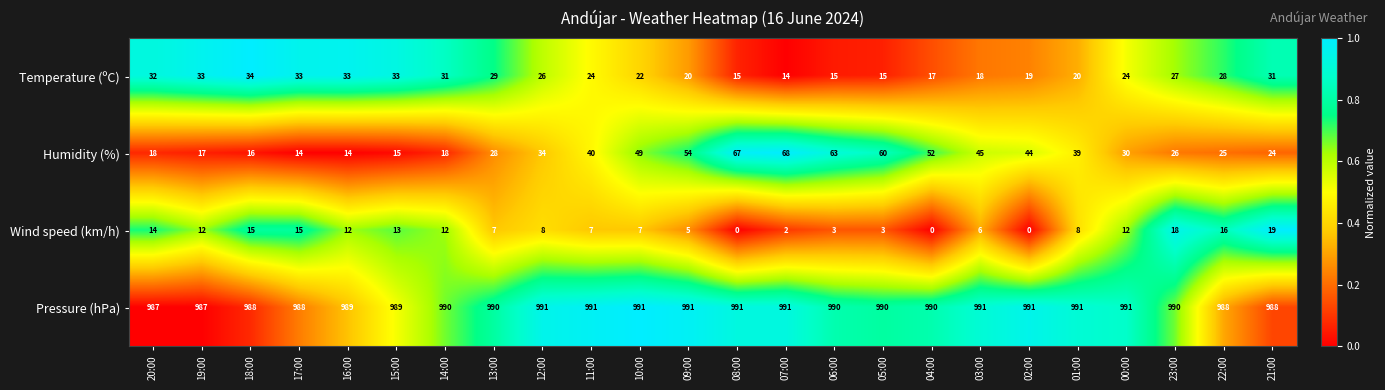

Is it true that Wind speed (km/h) equals 25 at 18:00?

False